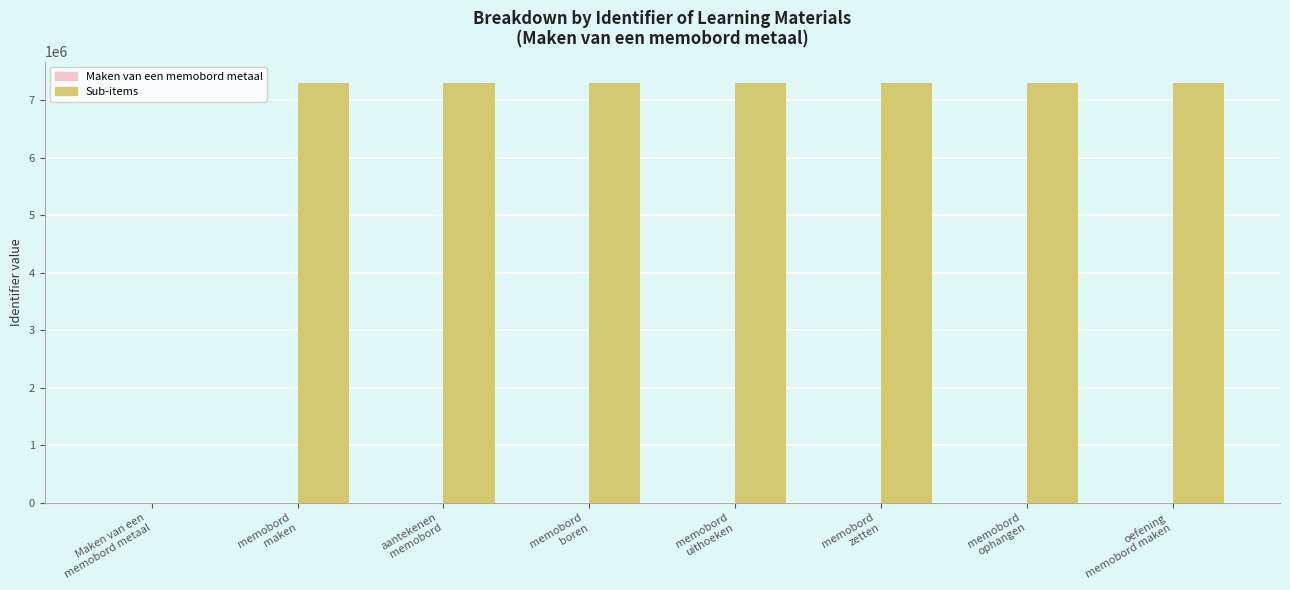

What is the greatest value displayed?

7310878